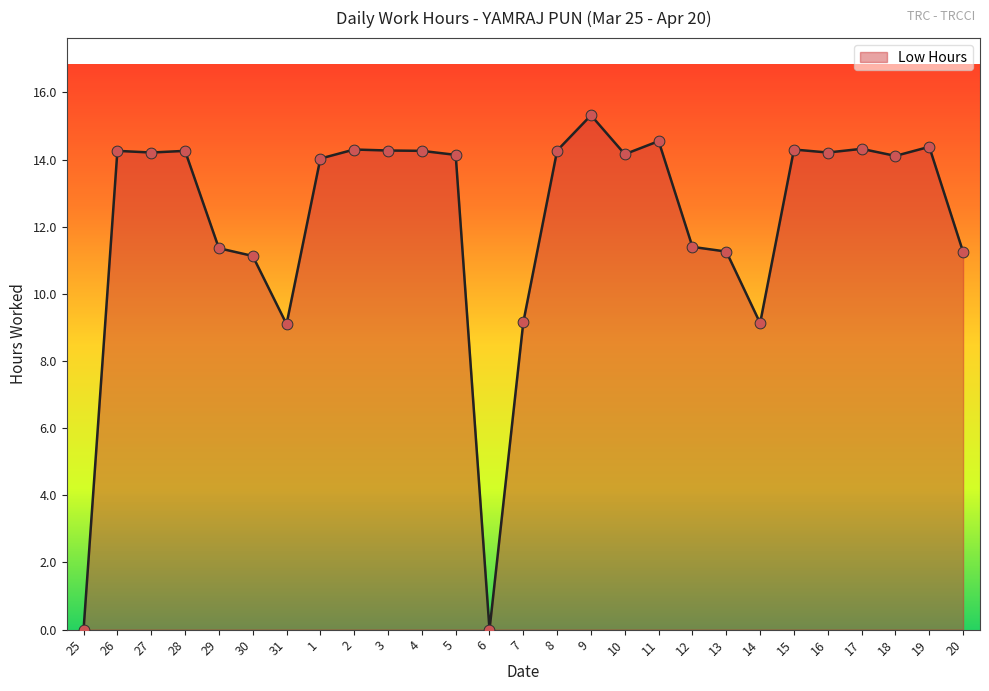

What is the change in value from 28 to 5?

-0.1